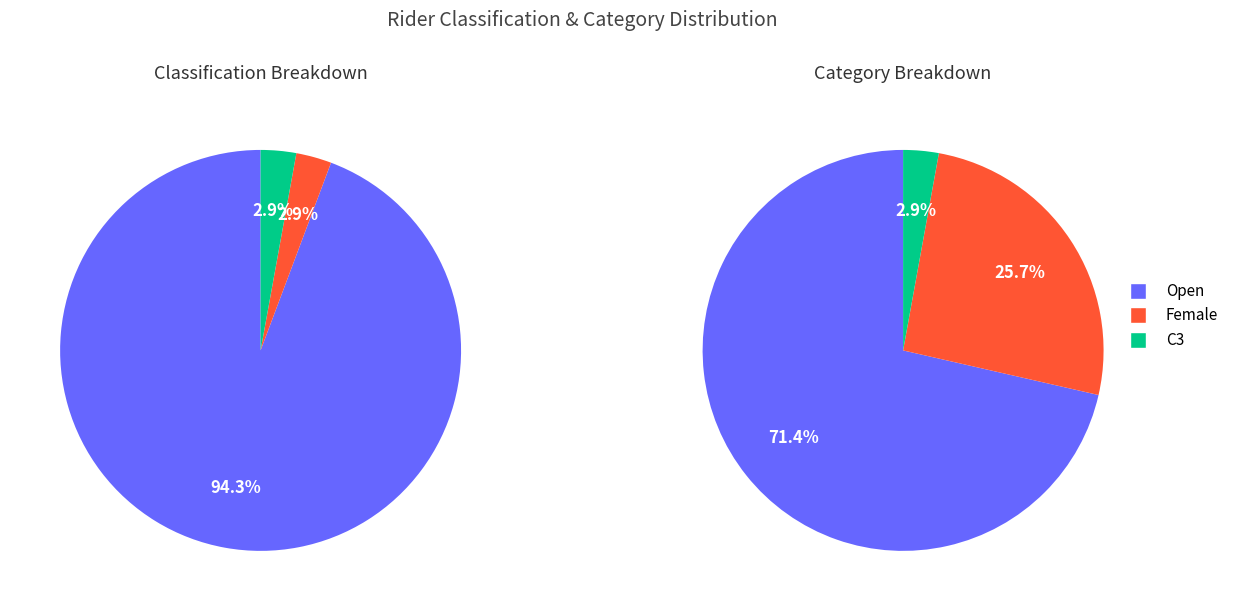

What is the change in value from Open to C3?

-32